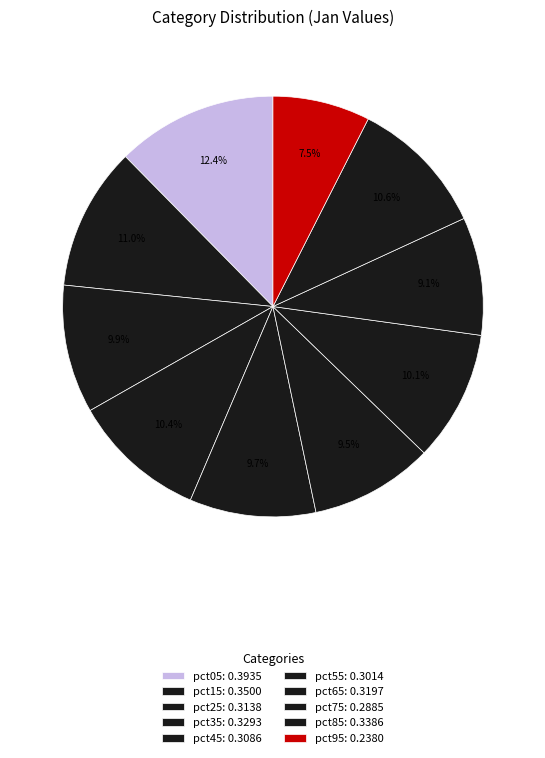

What percentage do pct75 and pct45 together represent?

18.8%